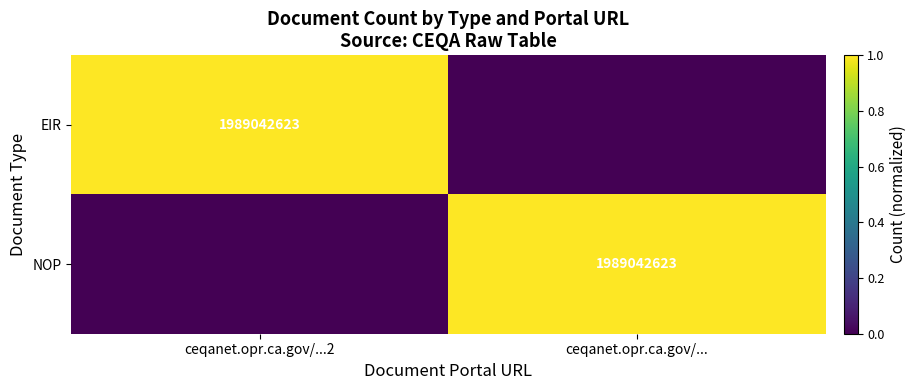

True or false: EIR has a value of 3346082063 at ceqanet.opr.ca.gov/...2.

False